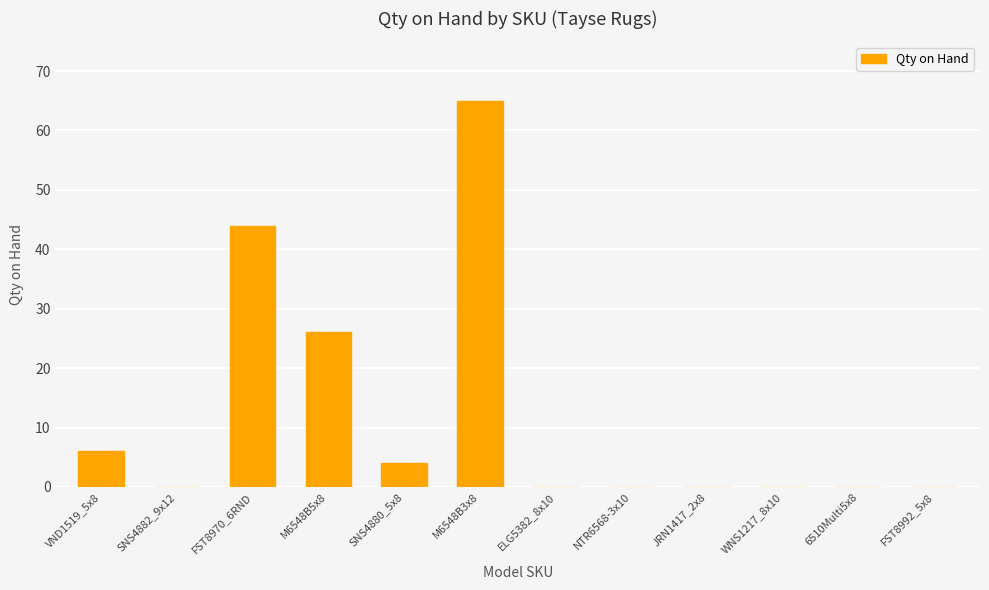

What is the greatest value displayed?

65